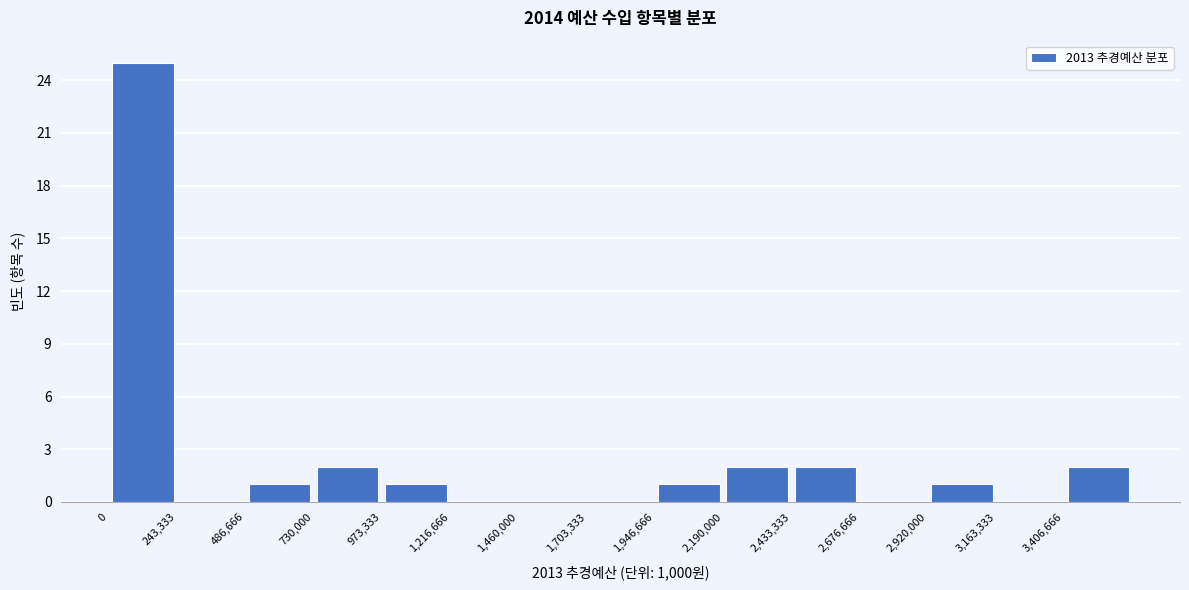

Reading left to right, list every bar in this chart as the range it spans on the x-axis followed by its height. Neither the bar edges nor the heights are printed on the chart, so give them approximately, as read against the axes.

0 to 250000: 25
250000 to 500000: 0
500000 to 750000: 1
750000 to 950000: 2
950000 to 1200000: 1
1200000 to 1450000: 0
1450000 to 1700000: 0
1700000 to 1950000: 0
1950000 to 2200000: 1
2200000 to 2450000: 2
2450000 to 2700000: 2
2700000 to 2900000: 0
2900000 to 3150000: 1
3150000 to 3400000: 0
3400000 to 3650000: 2